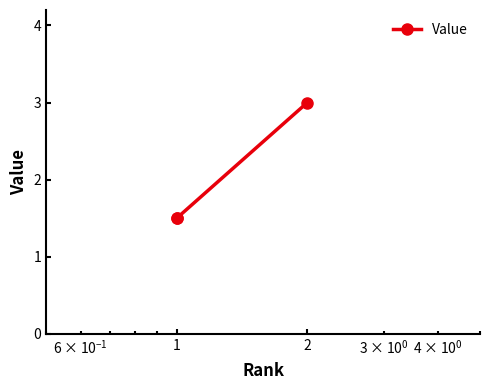

What is the greatest value displayed?

3.0